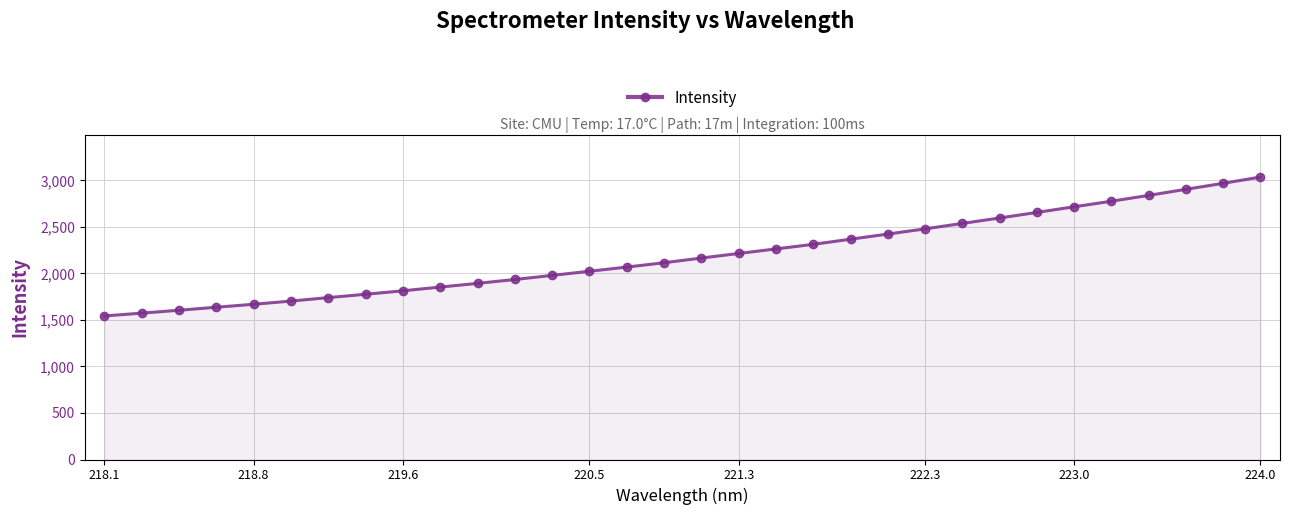

What is the maximum value shown in the chart?

3035.2